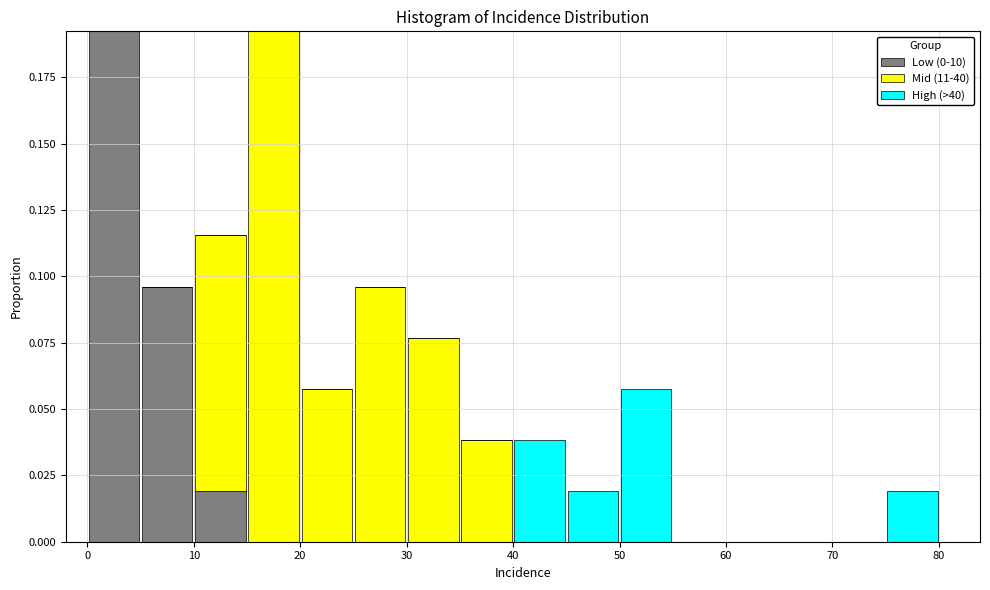

Reading left to right, list every stacked bar in this chart as the range it spans on the x-axis followed by its total height. The values are not printed on the chart, so give them approximately, as read against the axis.

0 to 5: 0.190
5 to 10: 0.095
10 to 15: 0.115
15 to 20: 0.190
20 to 25: 0.060
25 to 30: 0.095
30 to 35: 0.075
35 to 40: 0.040
40 to 45: 0.040
45 to 50: 0.020
50 to 55: 0.060
55 to 60: 0
60 to 65: 0
65 to 70: 0
70 to 75: 0
75 to 80: 0.020